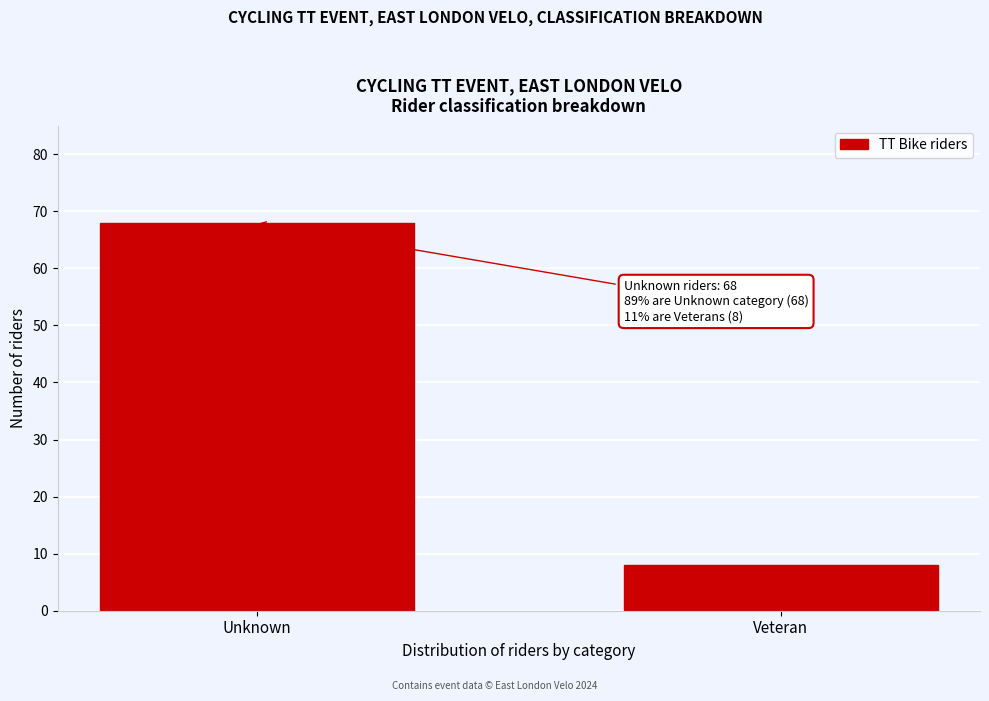

Reading right to left, extract all data points from this chart.

Veteran=8	Unknown=68